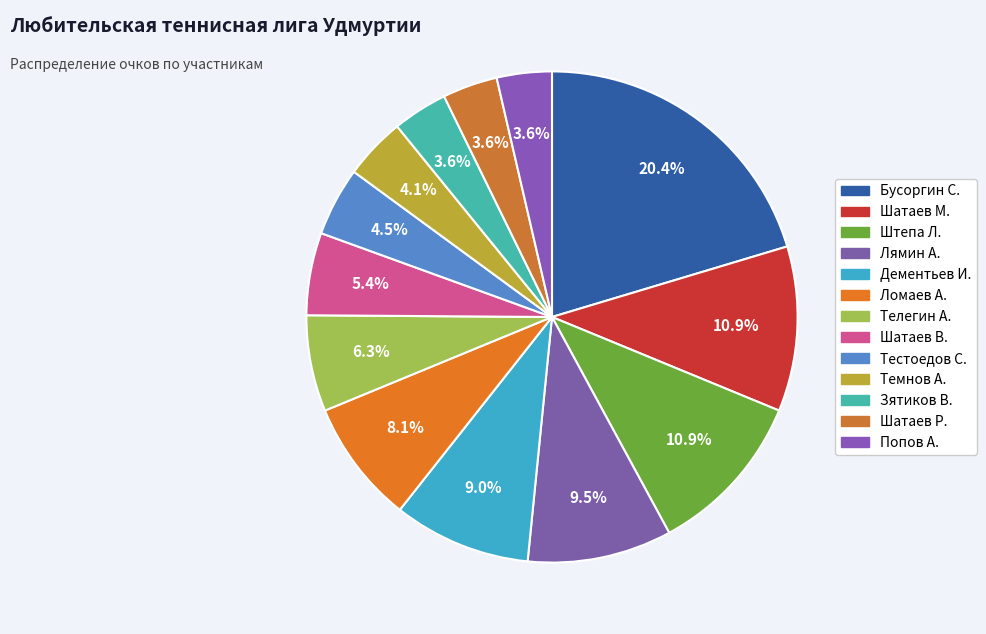

Does Тестоедов С. represent more than half of the total?

No